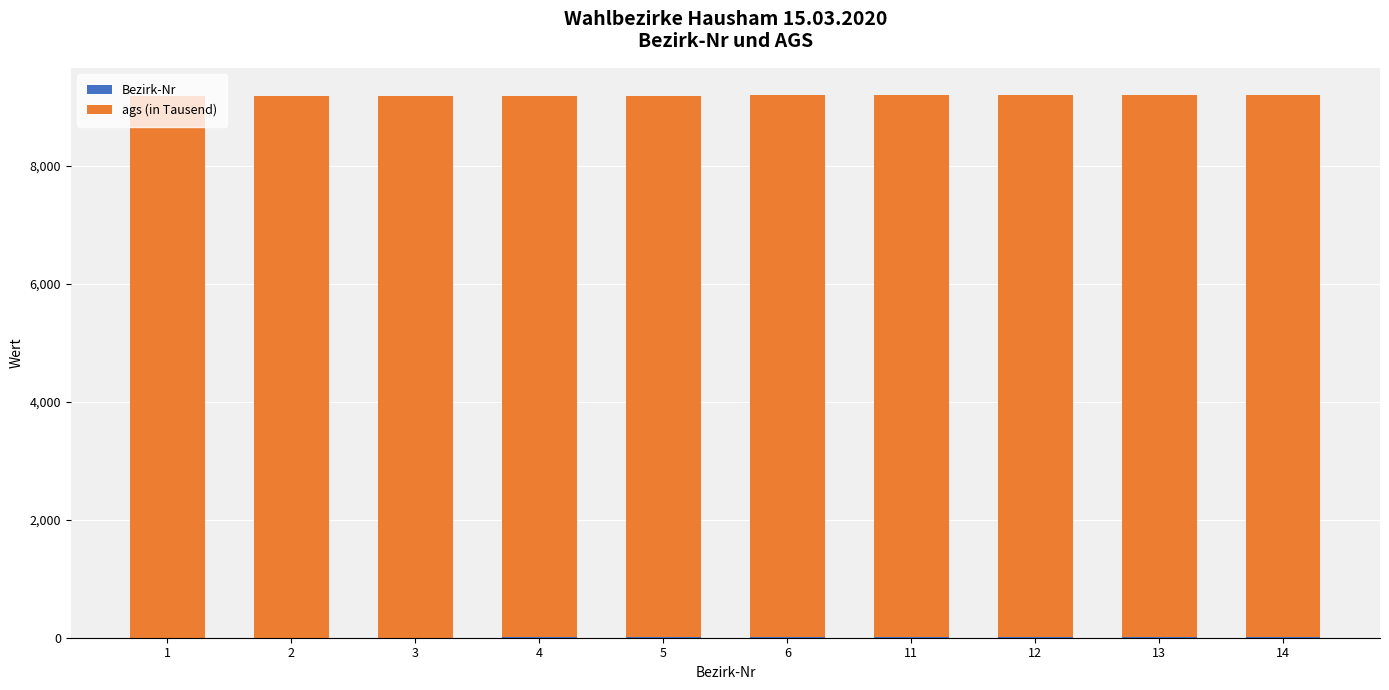

The value of ags (in Tausend) at 2 is 13527.1. True or false?

False